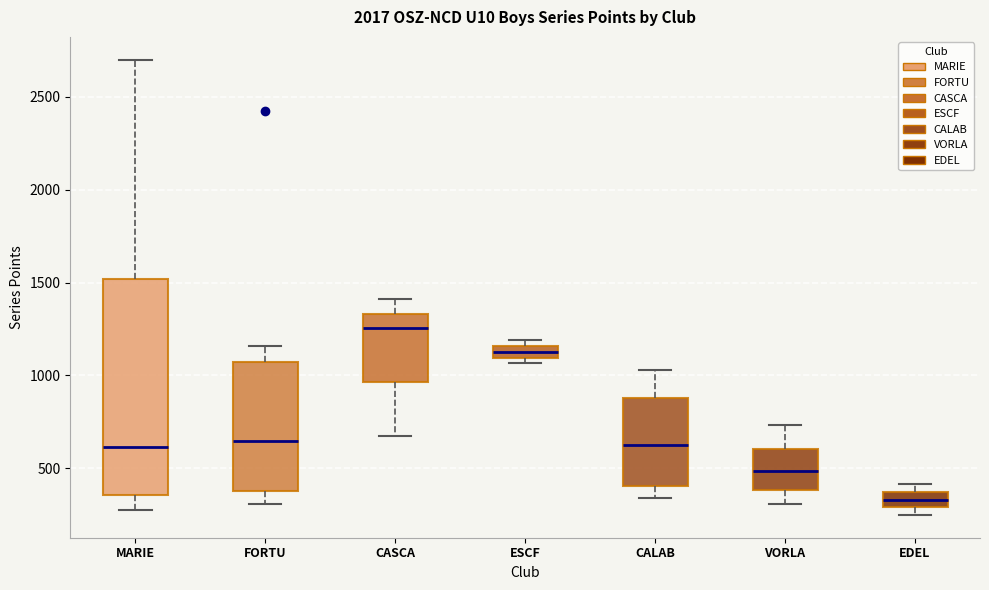

Where does the median line of the box for VORLA sit on the y-axis? The values are not printed on the chart, so give them approximately, as read against the axis.

500